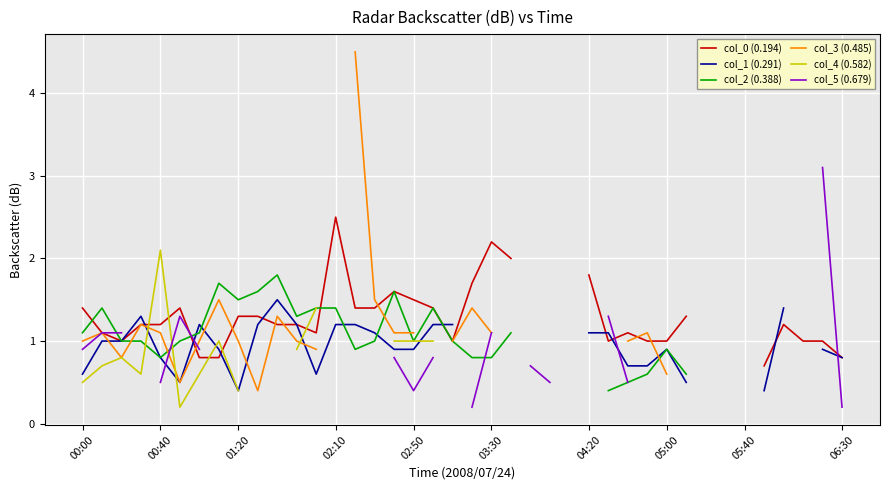

In col_0 (0.194), how many points are higher than both neighbors (excluding endpoints)?

6